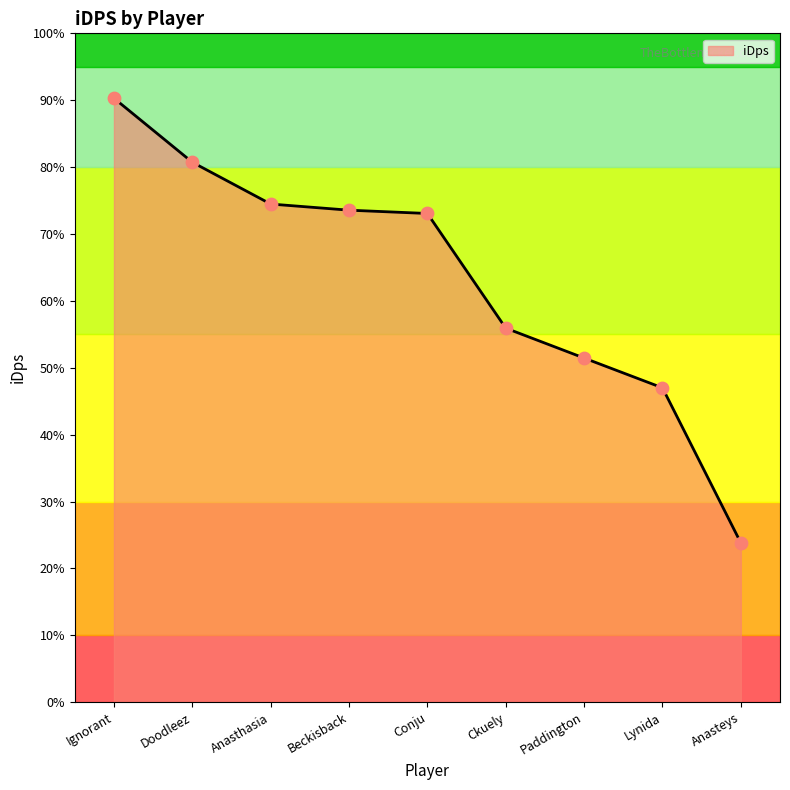

Which has a higher value, Doodleez or Lynida?

Doodleez